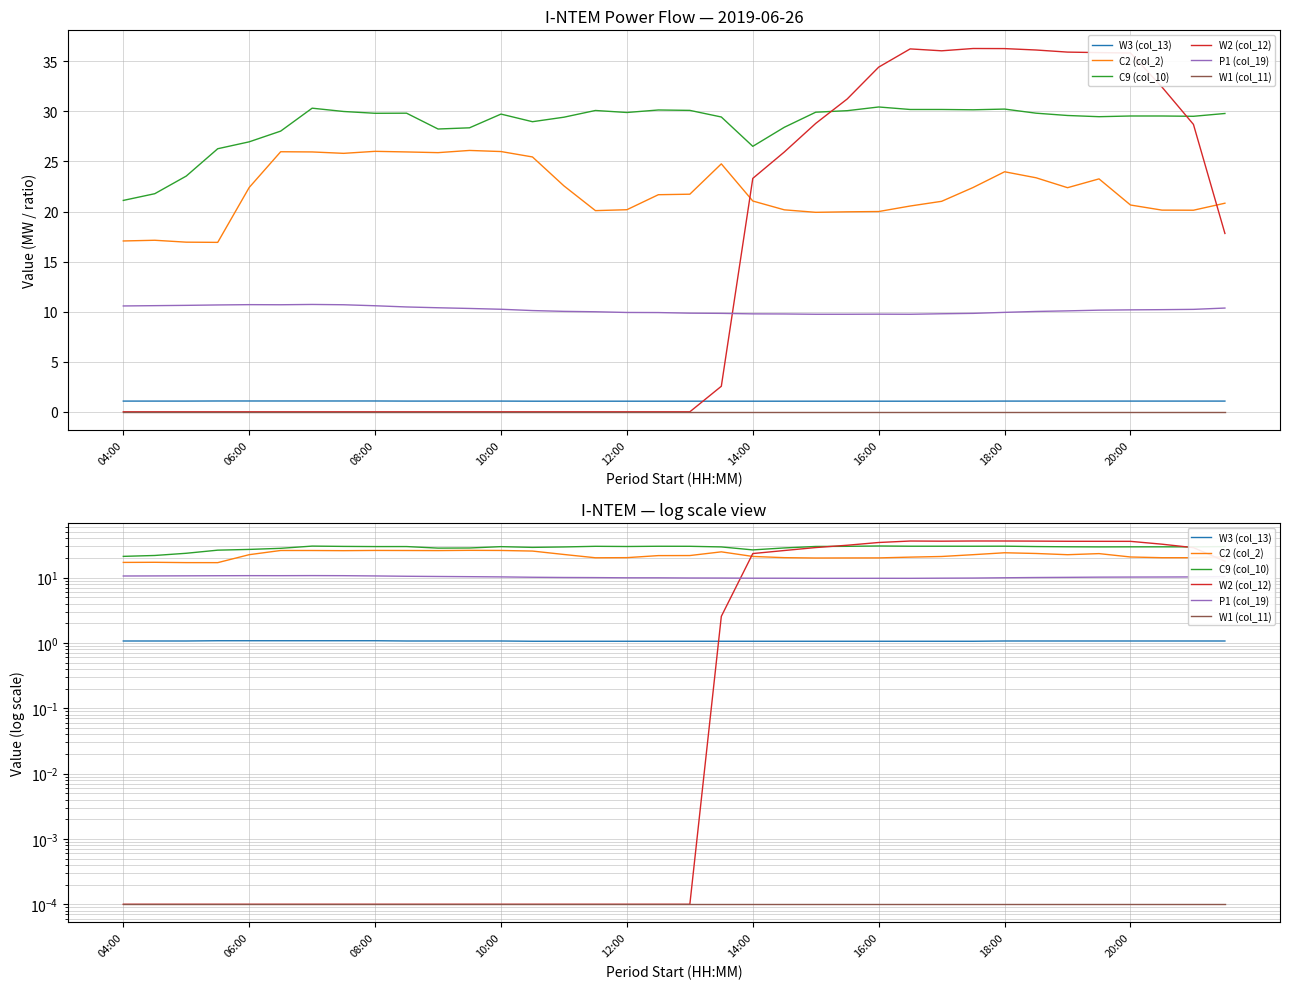

True or false: C2 (col_2) and P1 (col_19) intersect in this chart.

False